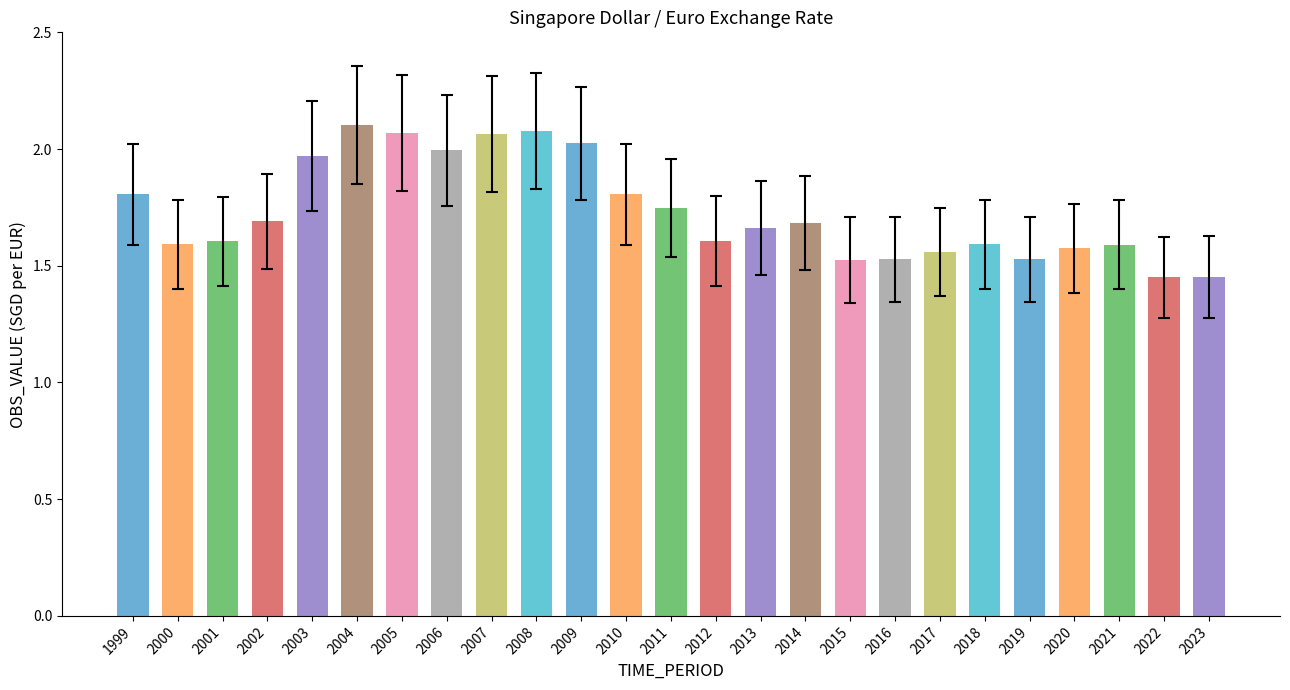

Is it true that the value at 2016 is 0.9?

False